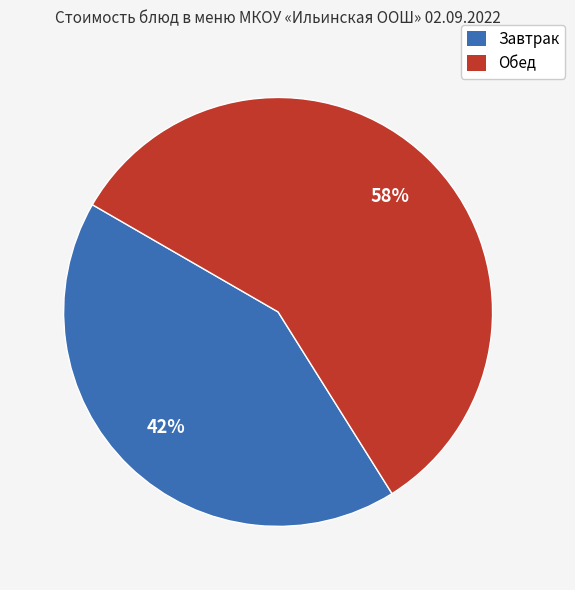

Is there a majority slice in this chart?

Yes